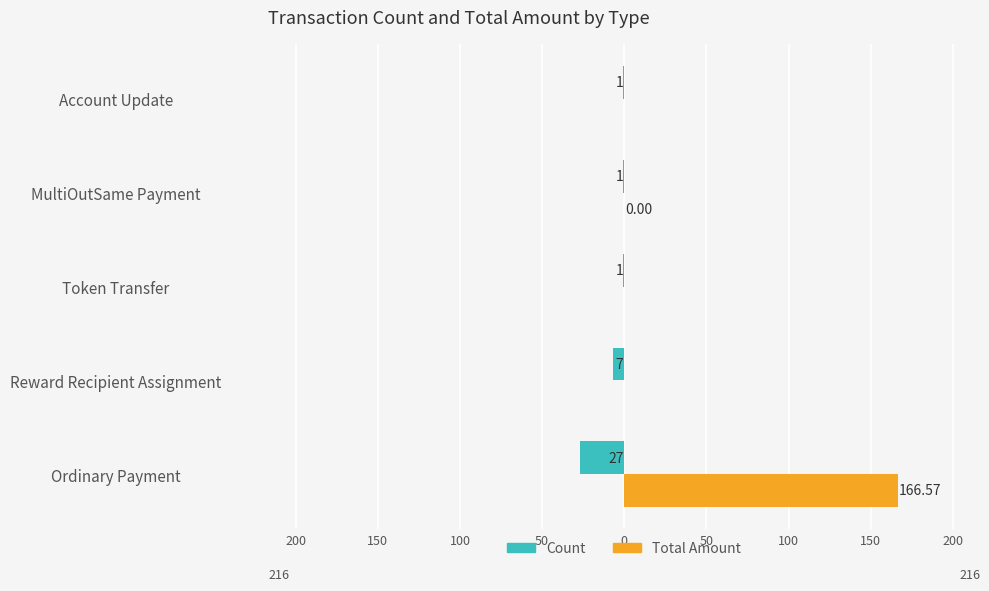

What are all the series names shown in the legend?

Count, Total Amount